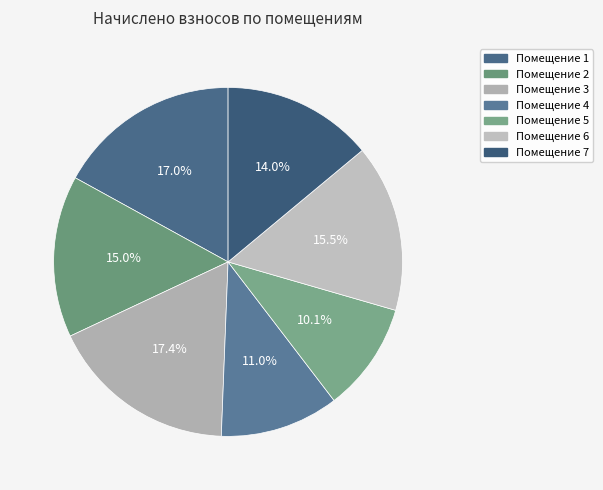

How many segments does this pie chart have?

7